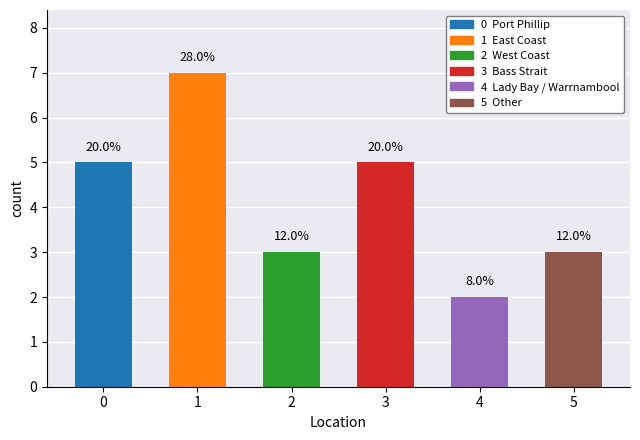

Rank the categories by value from lowest to highest.

4, 2, 5, 0, 3, 1